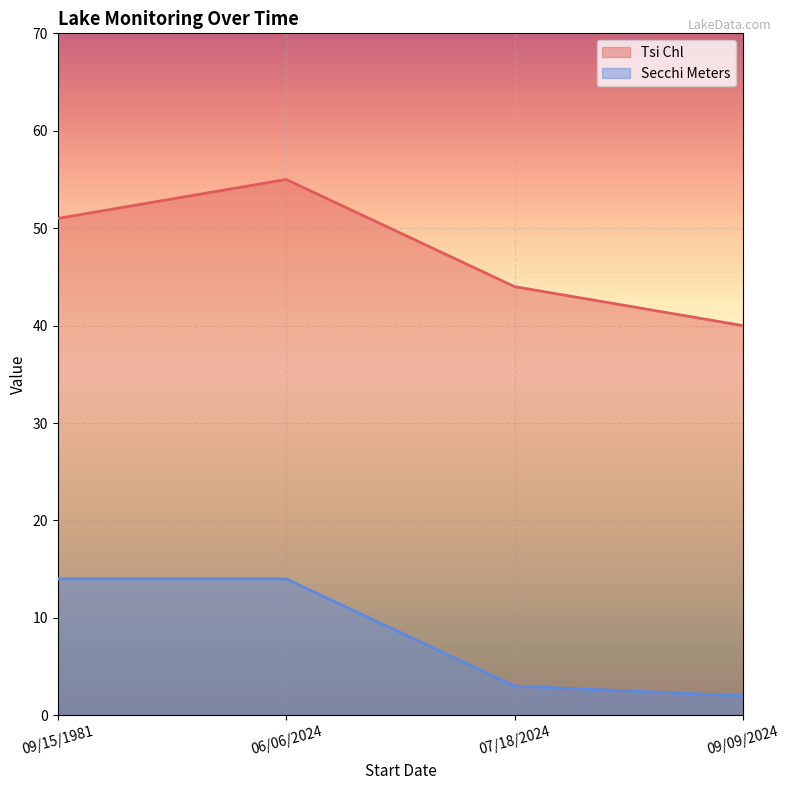

Reading left to right, transcribe all the data shown in this chart.

Tsi Chl: 09/15/1981=51	06/06/2024=55	07/18/2024=44	09/09/2024=40
Secchi Meters: 09/15/1981=14	06/06/2024=14	07/18/2024=3	09/09/2024=2